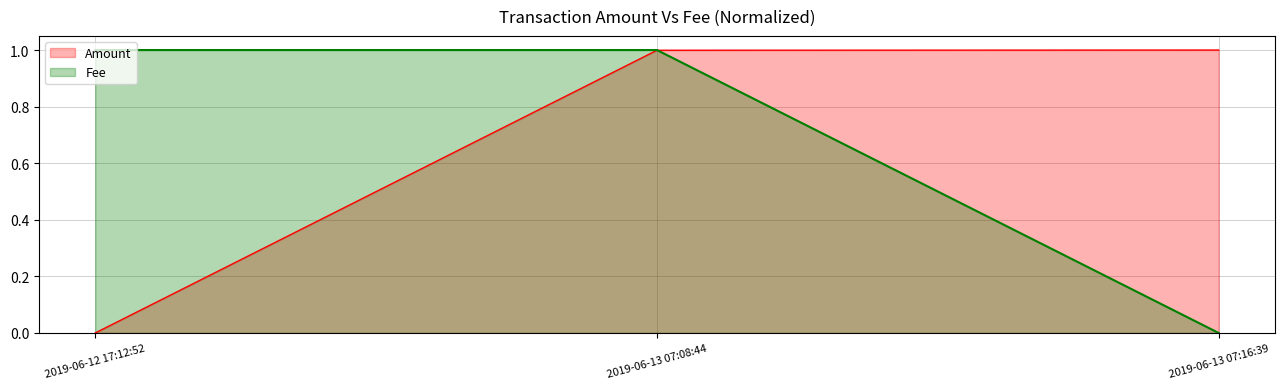

Is it true that Fee equals 0.6 at 2019-06-12 17:12:52?

False